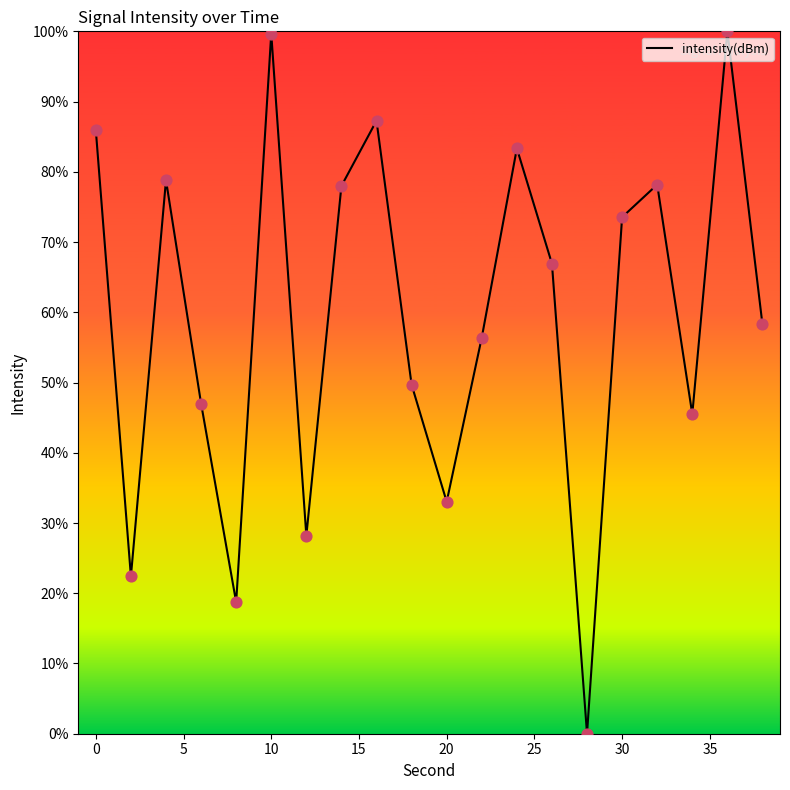

What is the maximum value shown in the chart?

100.0